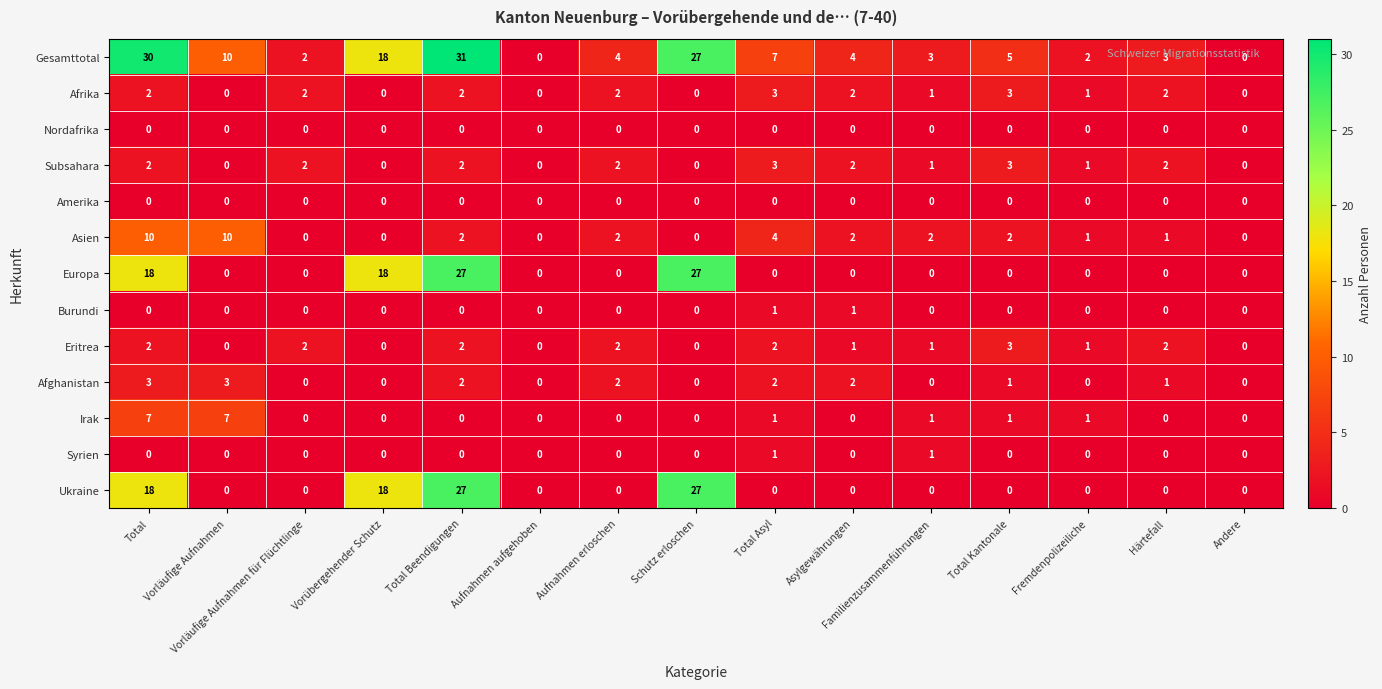

What is the total value across all series at Total Asyl?

24